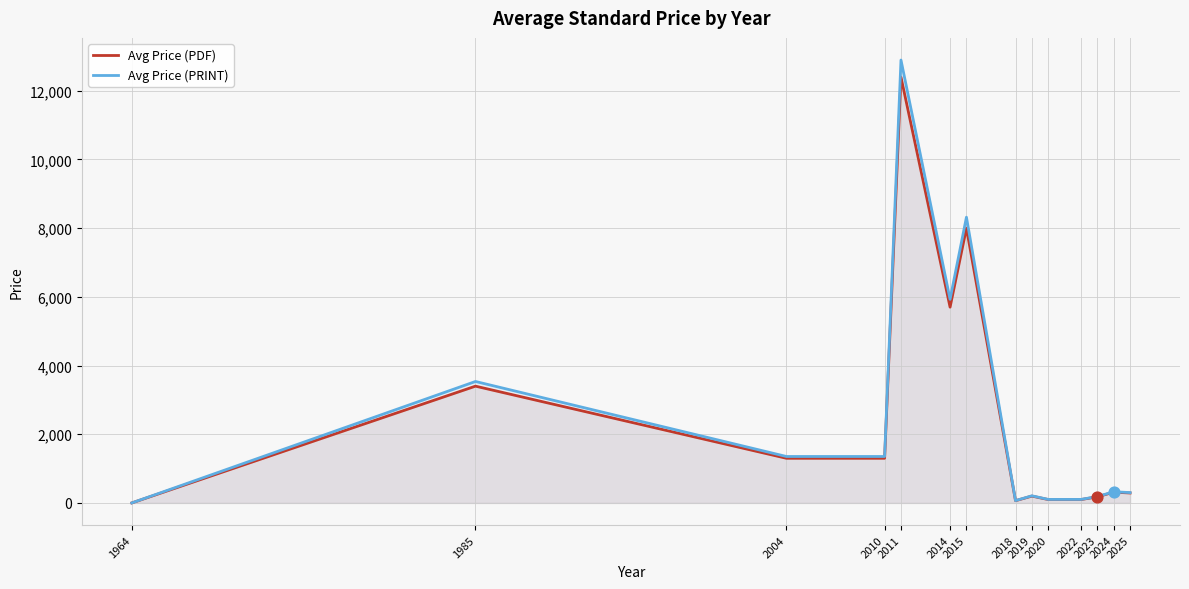

Which series reaches the maximum Y coordinate?

Avg Price (PRINT)